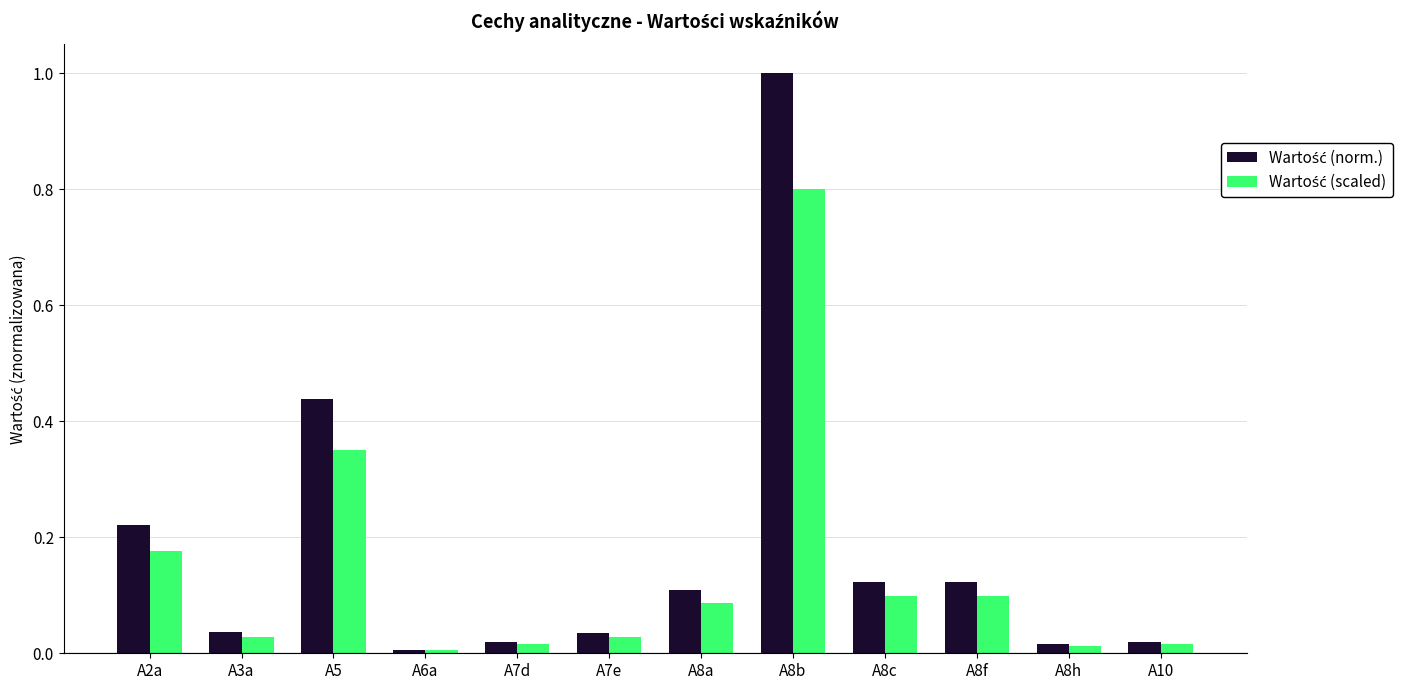

At which category does the chart reach its peak across all series?

A8b